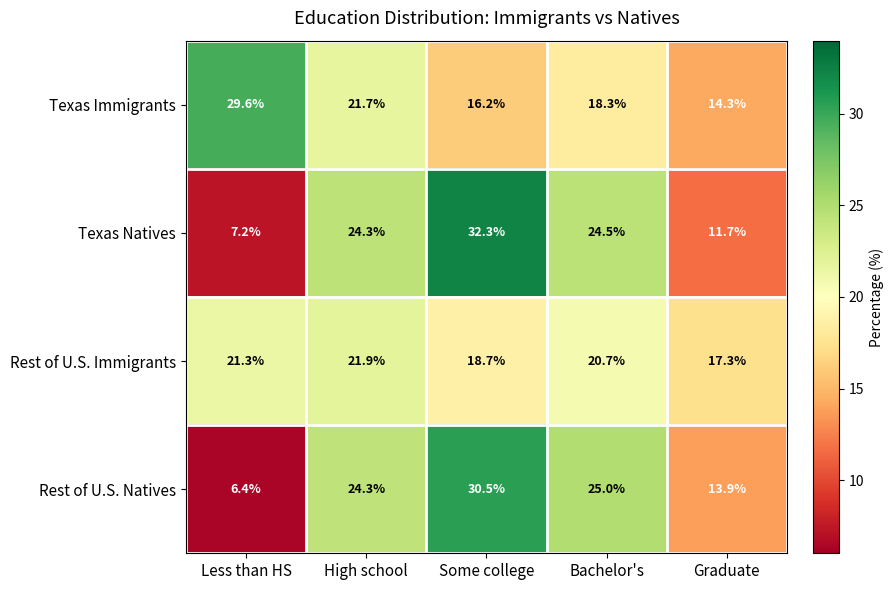

What is the minimum value shown in the chart?

6.4